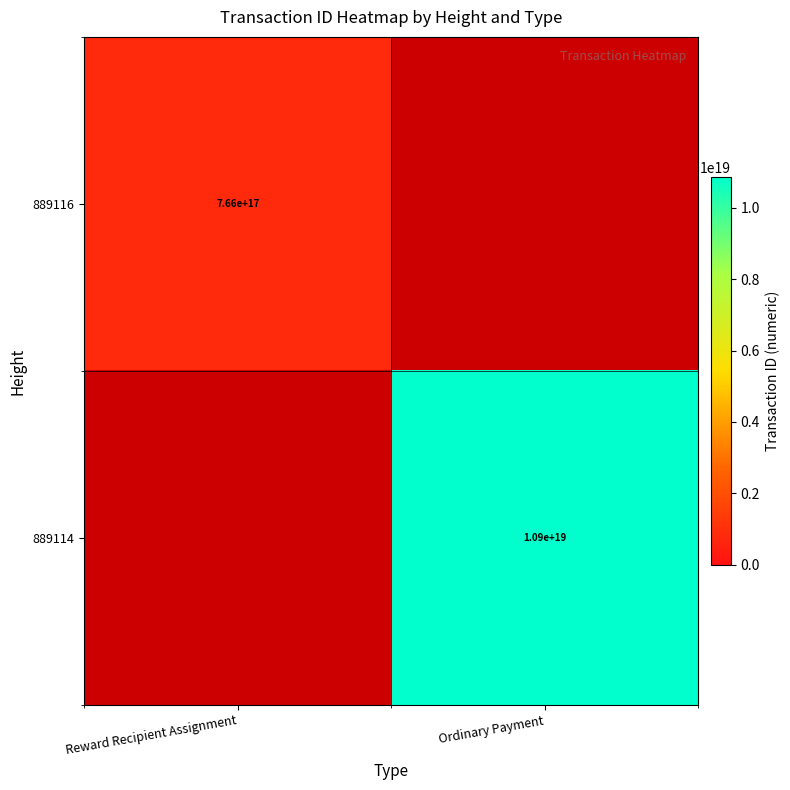

The value of 889114 at Ordinary Payment is 10900000000000000000. True or false?

True